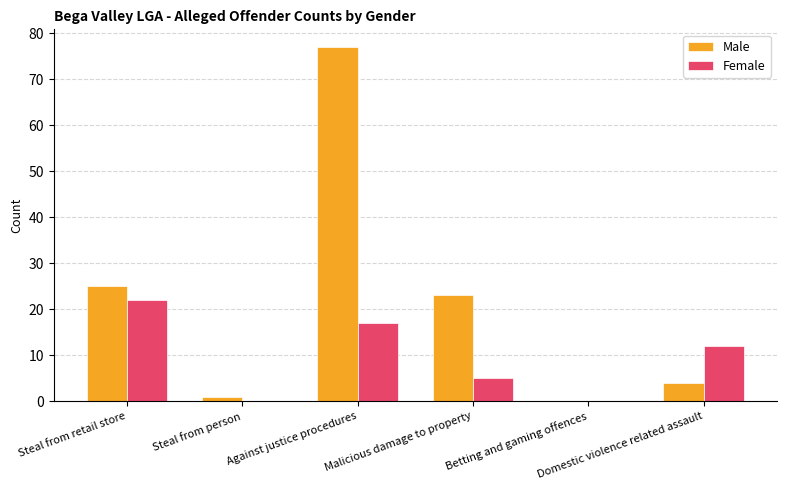

How many distinct data groups are displayed?

2